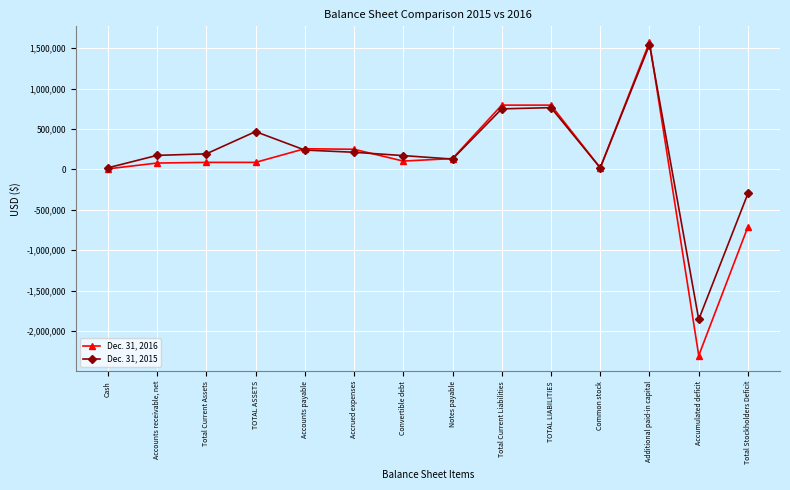

List the labels in order of Dec. 31, 2015 value, smallest first.

Accumulated deficit, Total Stockholders Deficit, Cash, Common stock, Notes payable, Convertible debt, Accounts receivable, net, Total Current Assets, Accrued expenses, Accounts payable, TOTAL ASSETS, Total Current Liabilities, TOTAL LIABILITIES, Additional paid-in capital